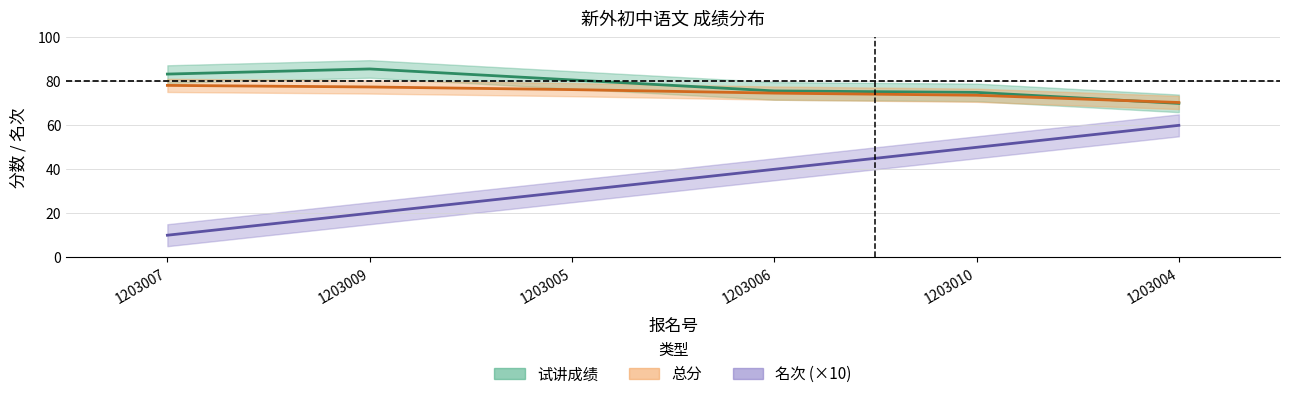

What is the approximate value of 总分 at 1203010?

73.7